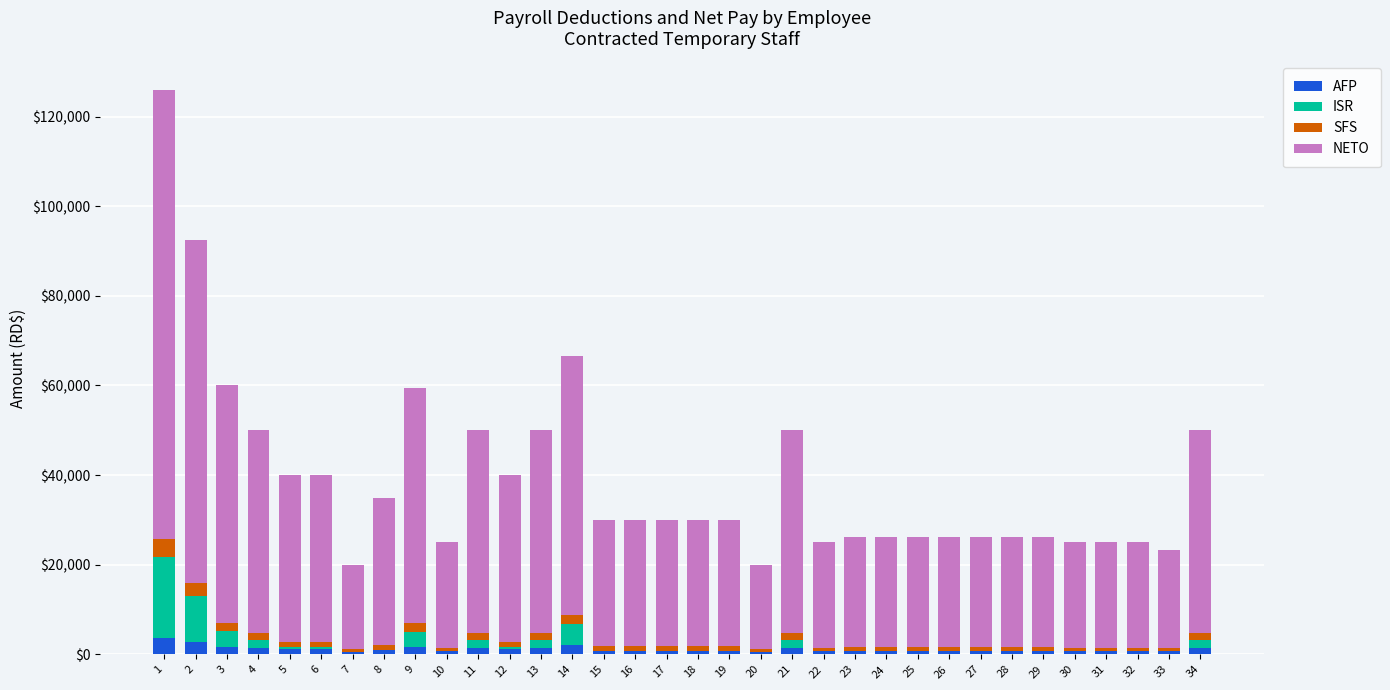

What is the maximum value for AFP?

3616.2